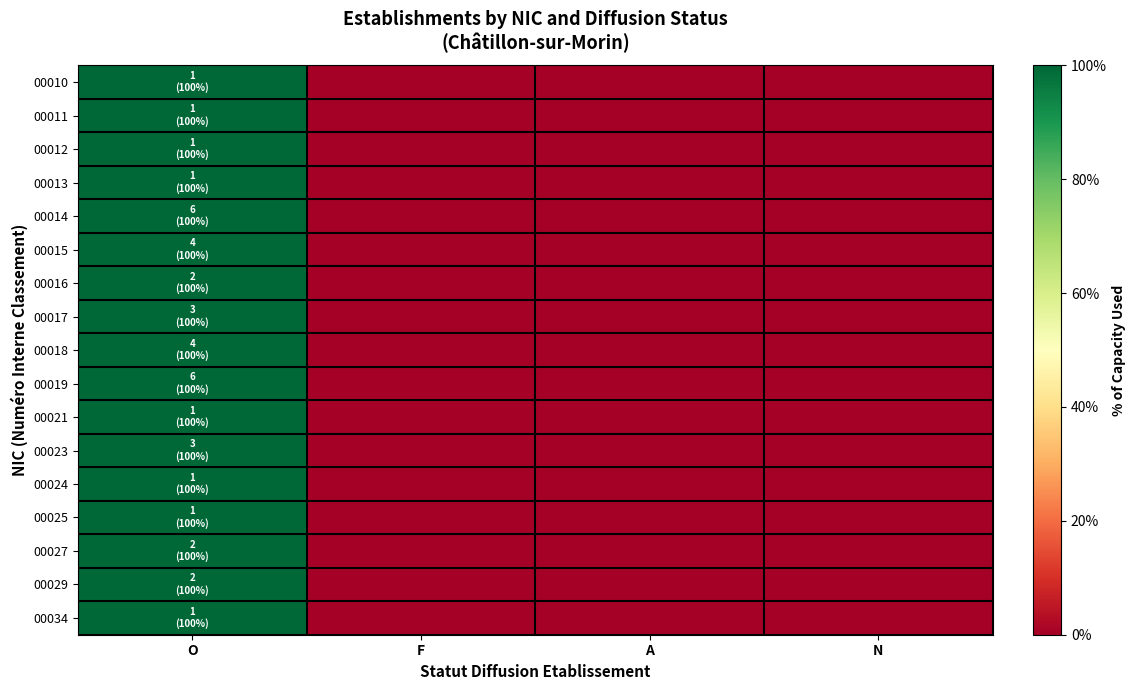

At which category is the sum across all series the highest?

O